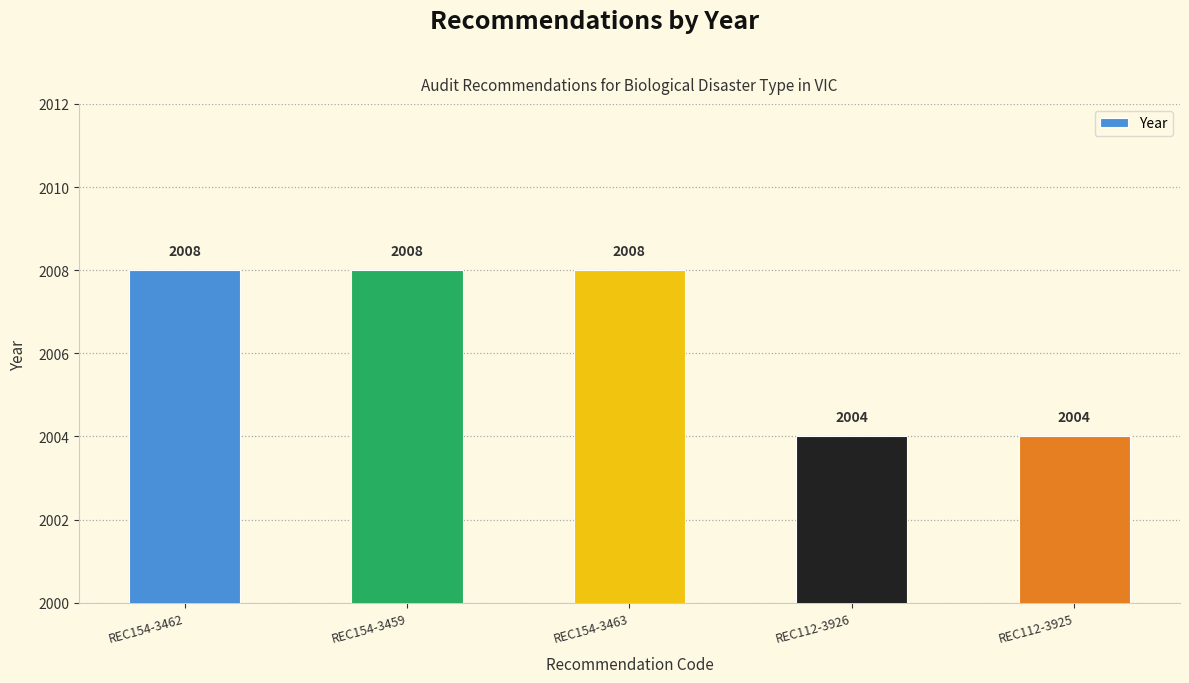

What is the sum of the values at REC154-3462 and REC112-3926?

4012